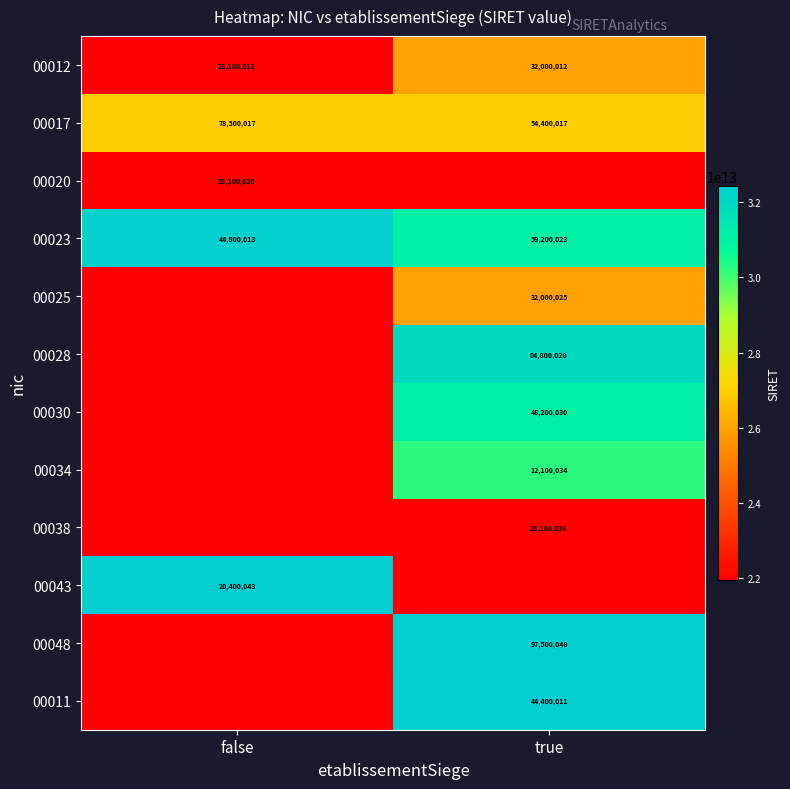

Rank the categories by 00023 value from lowest to highest.

false, true